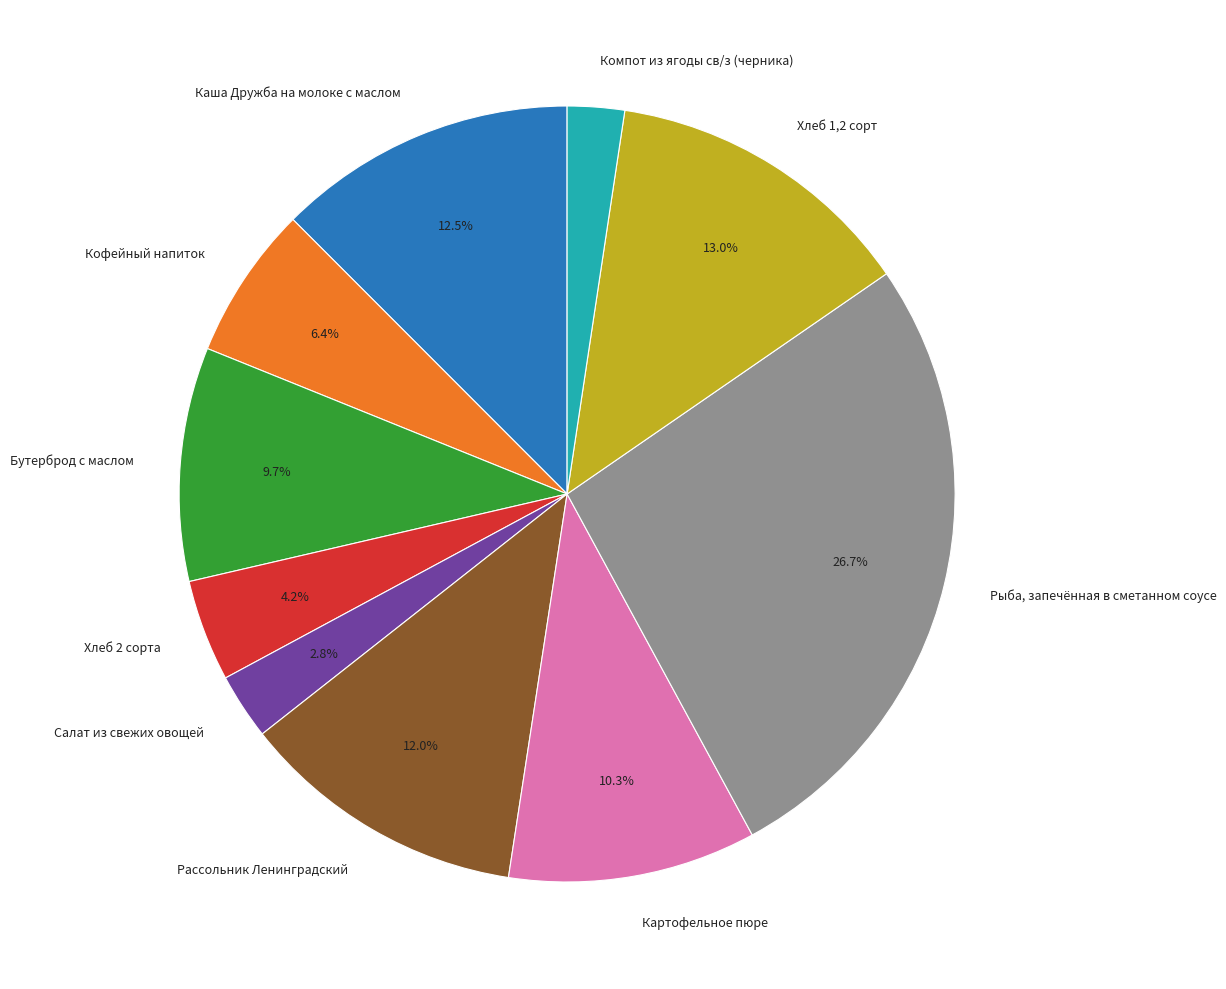

What percentage is the Рассольник Ленинградский slice, to the nearest percent?

12%